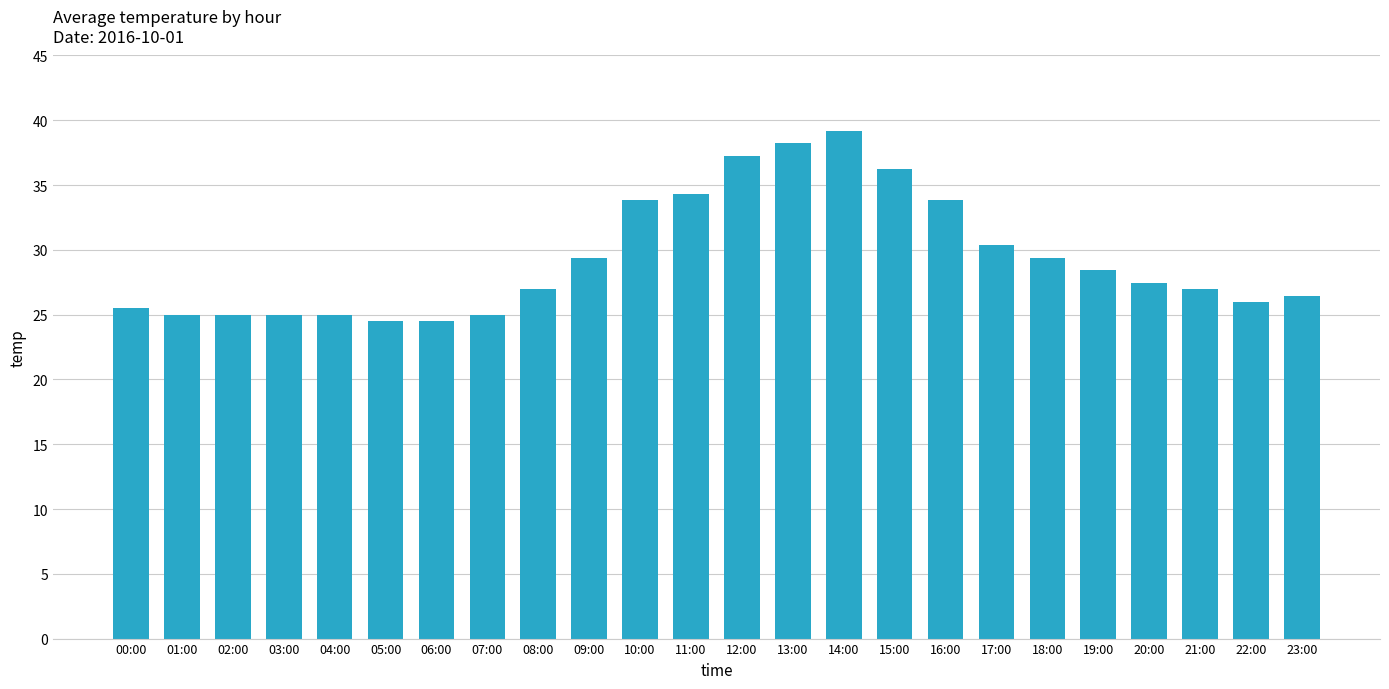

Which category has the highest value across all series?

14:00